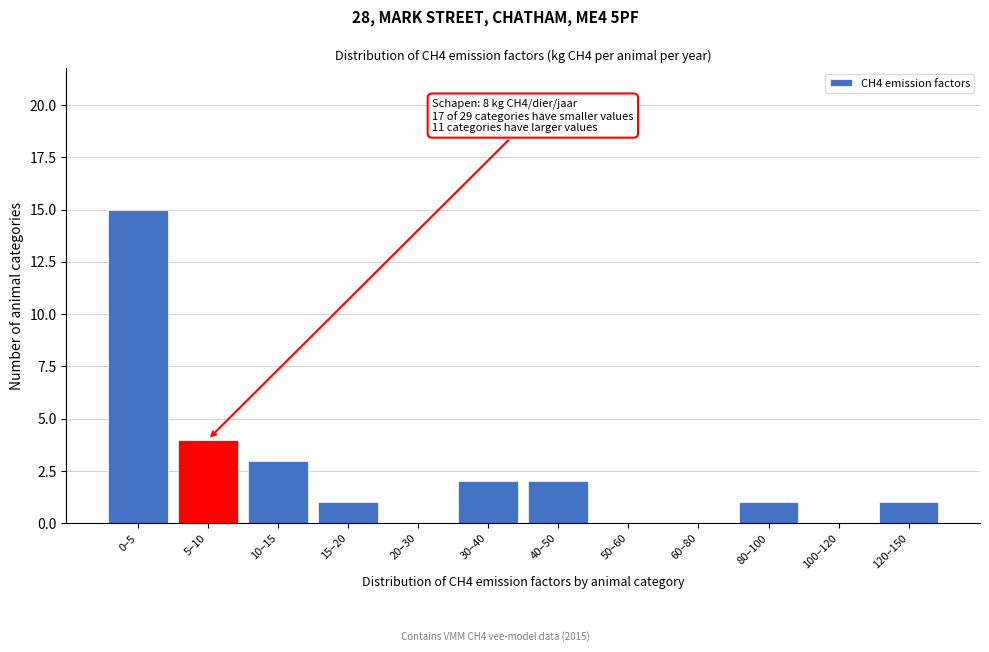

Reading left to right, extract all data points from this chart.

0–5=15	5–10=4	10–15=3	15–20=1	20–30=0	30–40=2	40–50=2	50–60=0	60–80=0	80–100=1	100–120=0	120–150=1